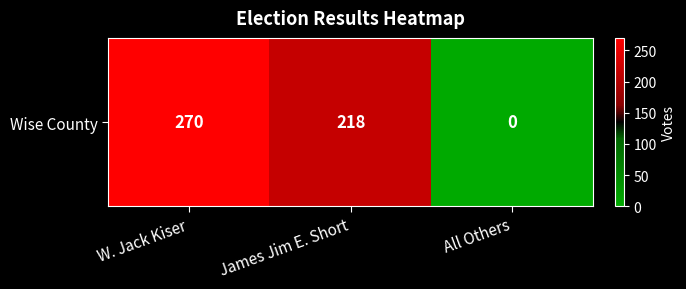

List the labels in order of value, smallest first.

All Others, James Jim E. Short, W. Jack Kiser